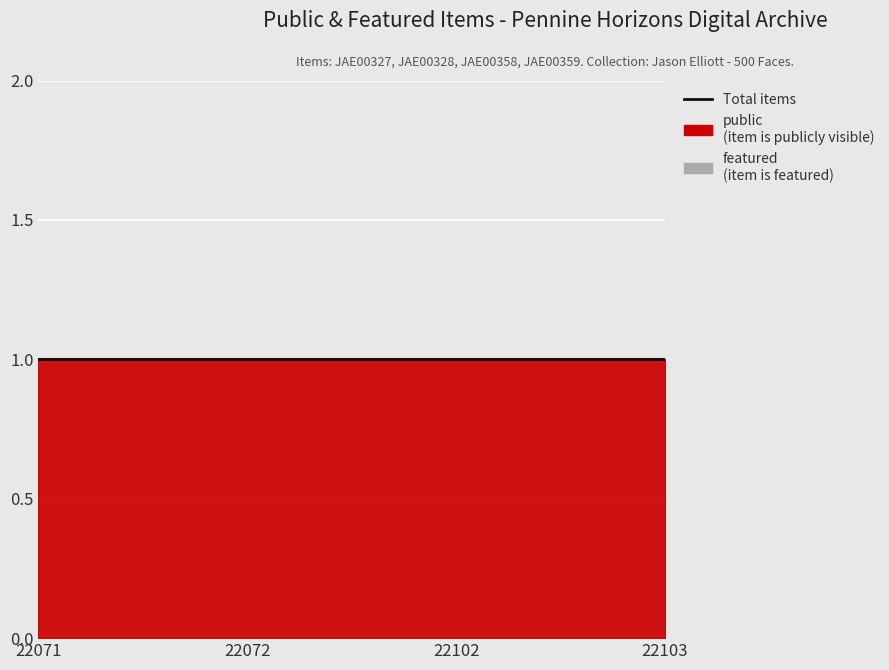

At which label is public closest to 1?

22071